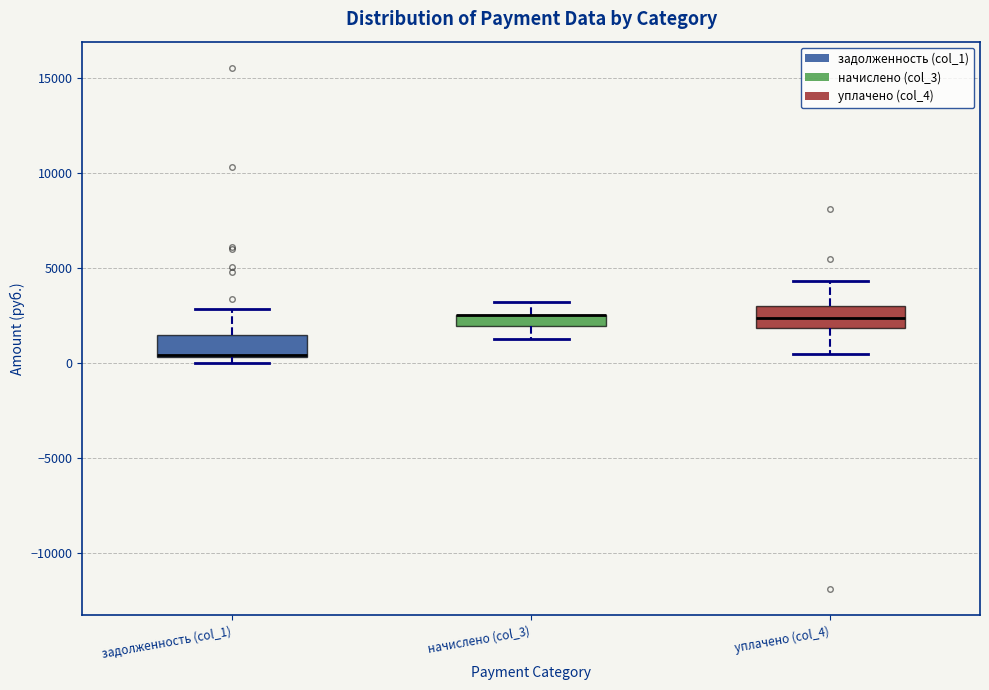

Where is the upper edge of the box for начислено (col_3) on the y-axis? The values are not printed on the chart, so give them approximately, as read against the axis.

2500